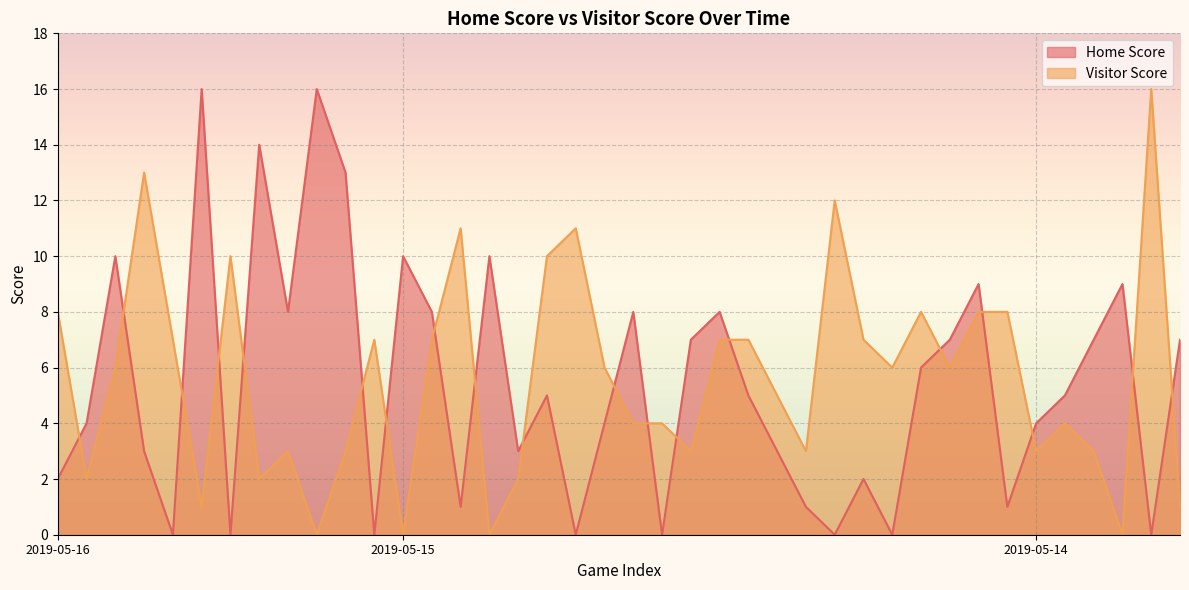

What is the highest value of the Home Score series?

16